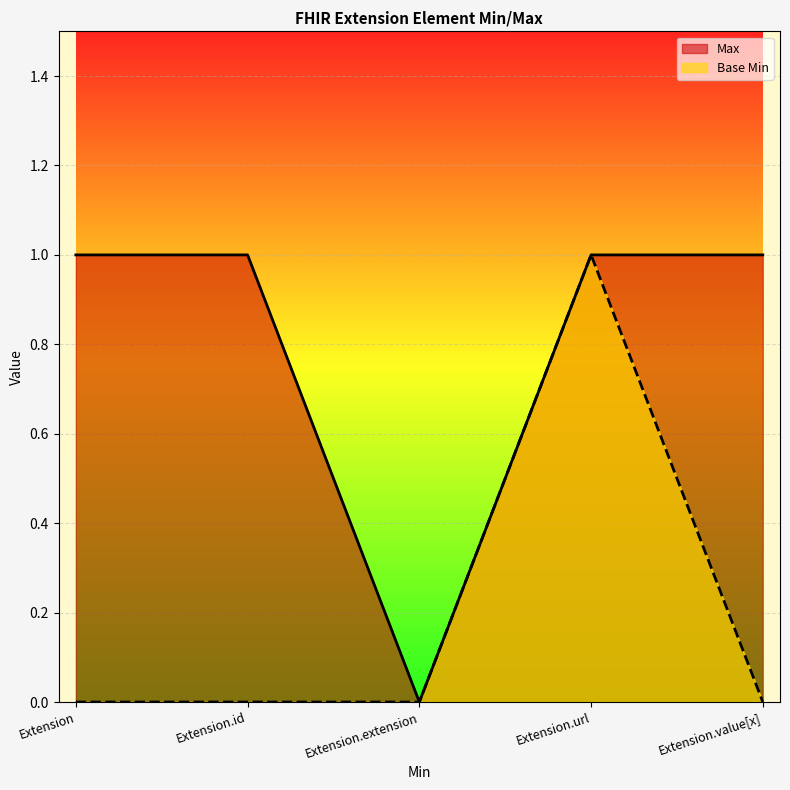

Is the value of Max at Extension.extension greater than the value of Base Min at Extension.extension?

No